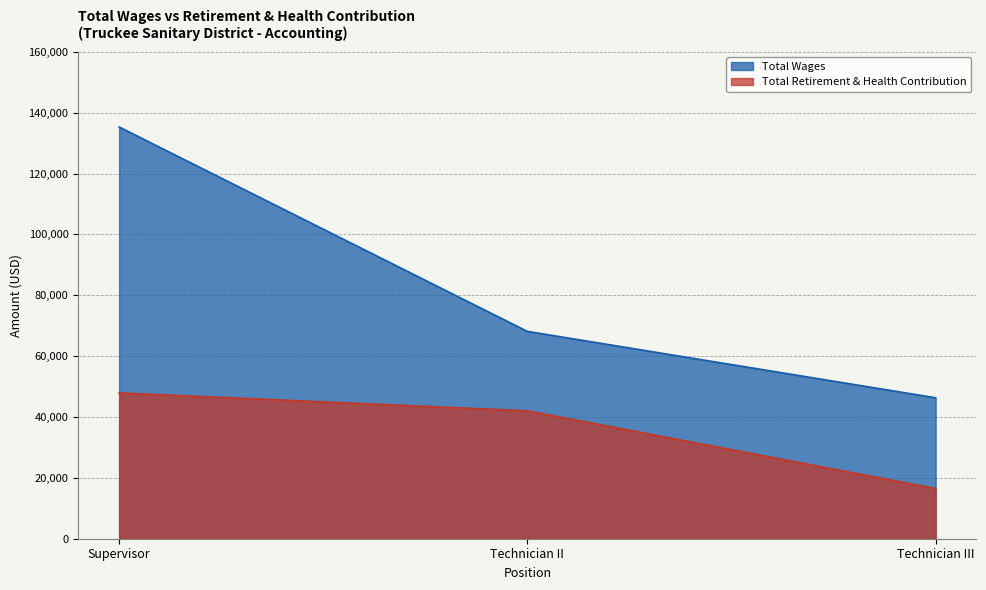

Is it true that Total Wages equals 68136 at Technician II?

True